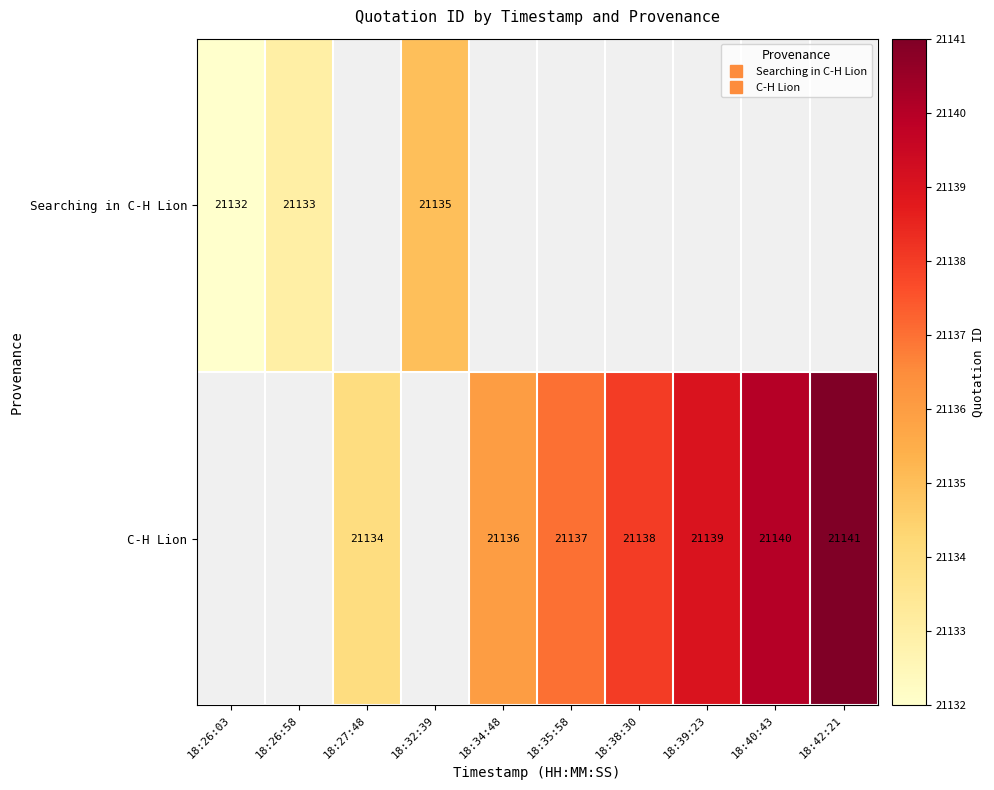

How many data points does each series have?

10